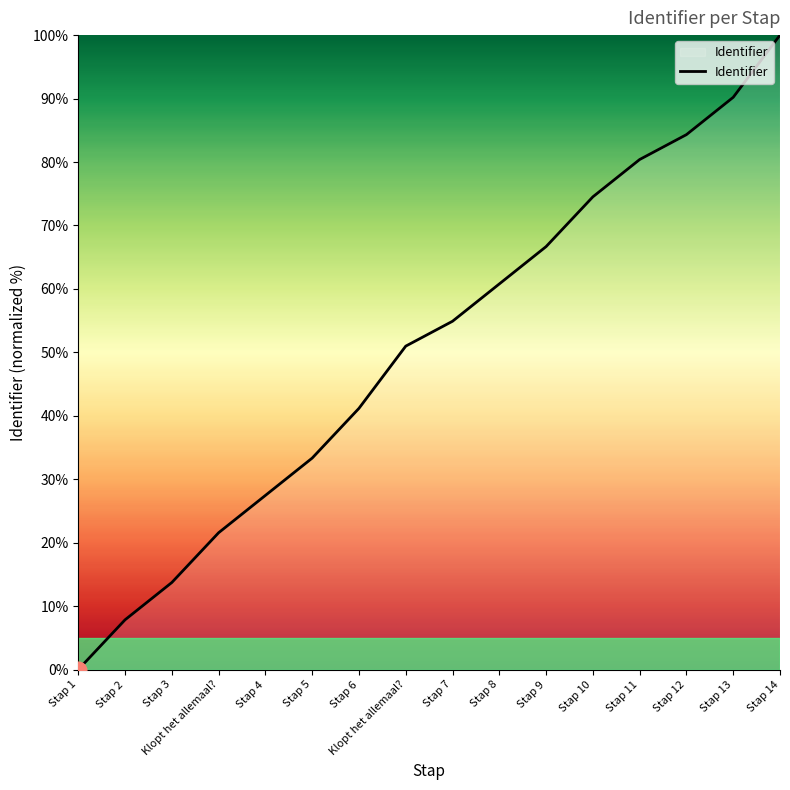

Reading right to left, what are all the values shown in this chart?

100.0	90.2	84.3	80.4	74.5	66.7	60.8	54.9	51.0	41.2	33.3	27.5	21.6	13.7	7.8	0.0